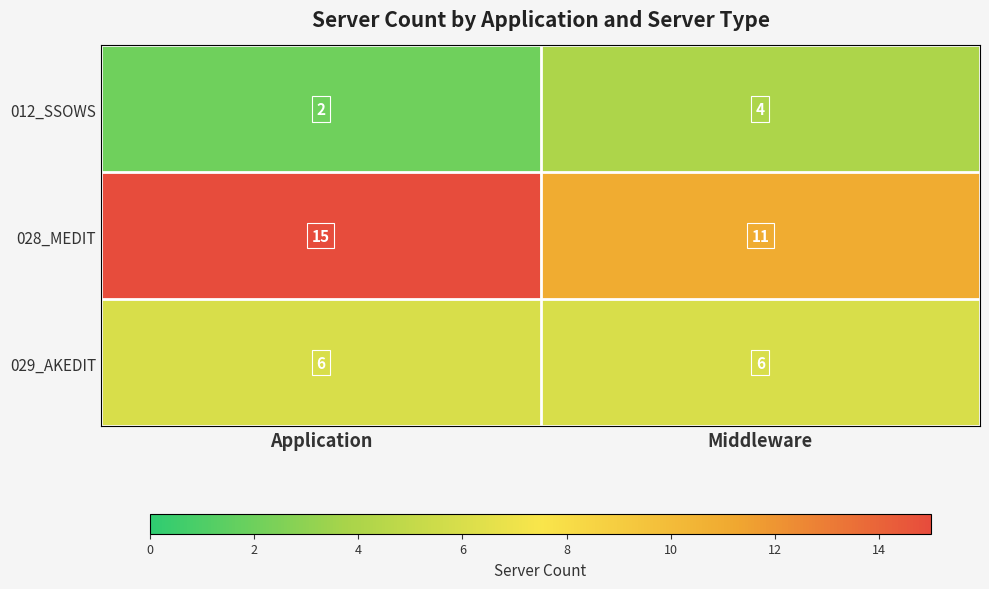

True or false: 029_AKEDIT has a value of 6 at Middleware.

True